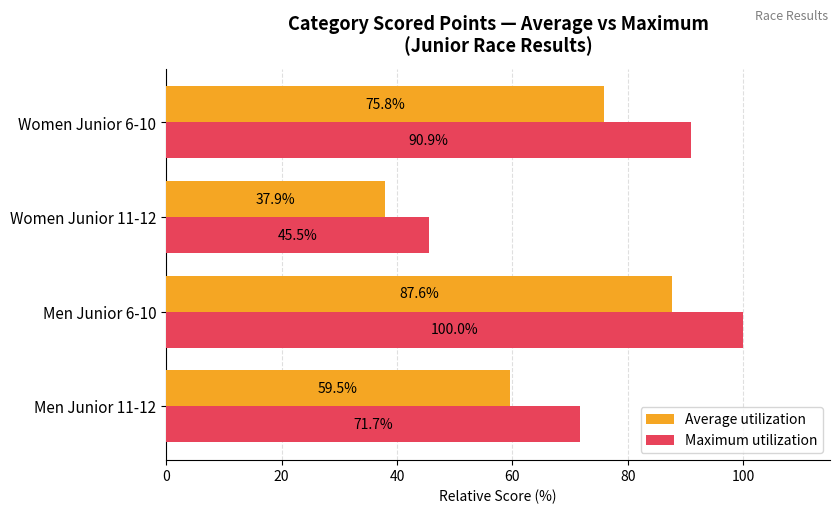

What is the difference between the maximum and minimum values in the Maximum utilization series?

54.5